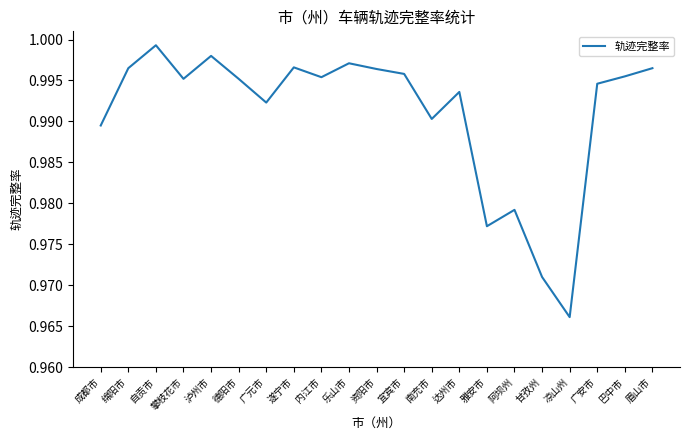

Which label corresponds to the smallest value in the chart?

凉山州